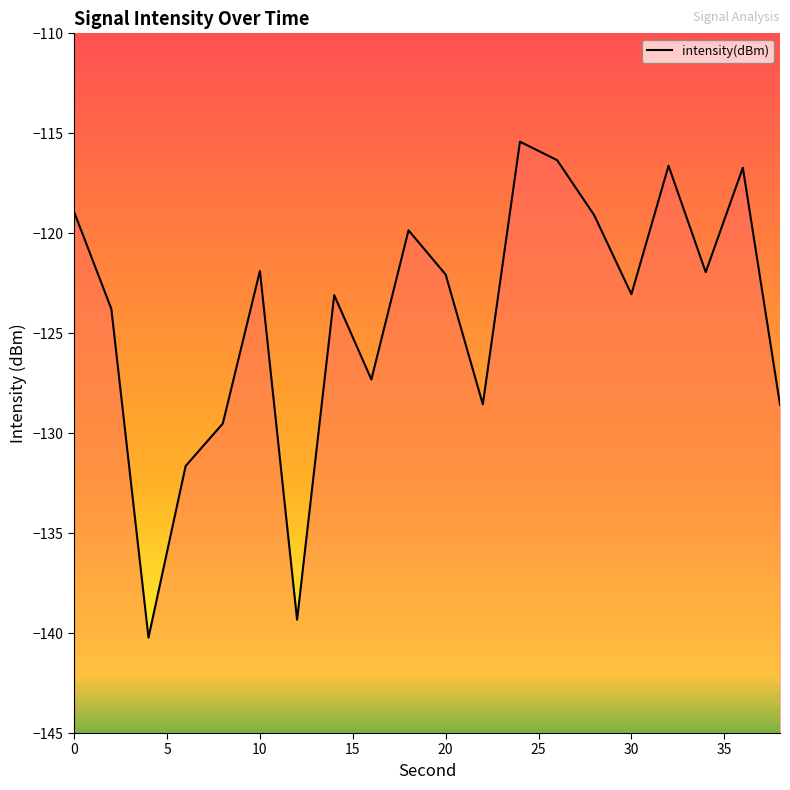

True or false: the data shows -181.0 at 20.

False